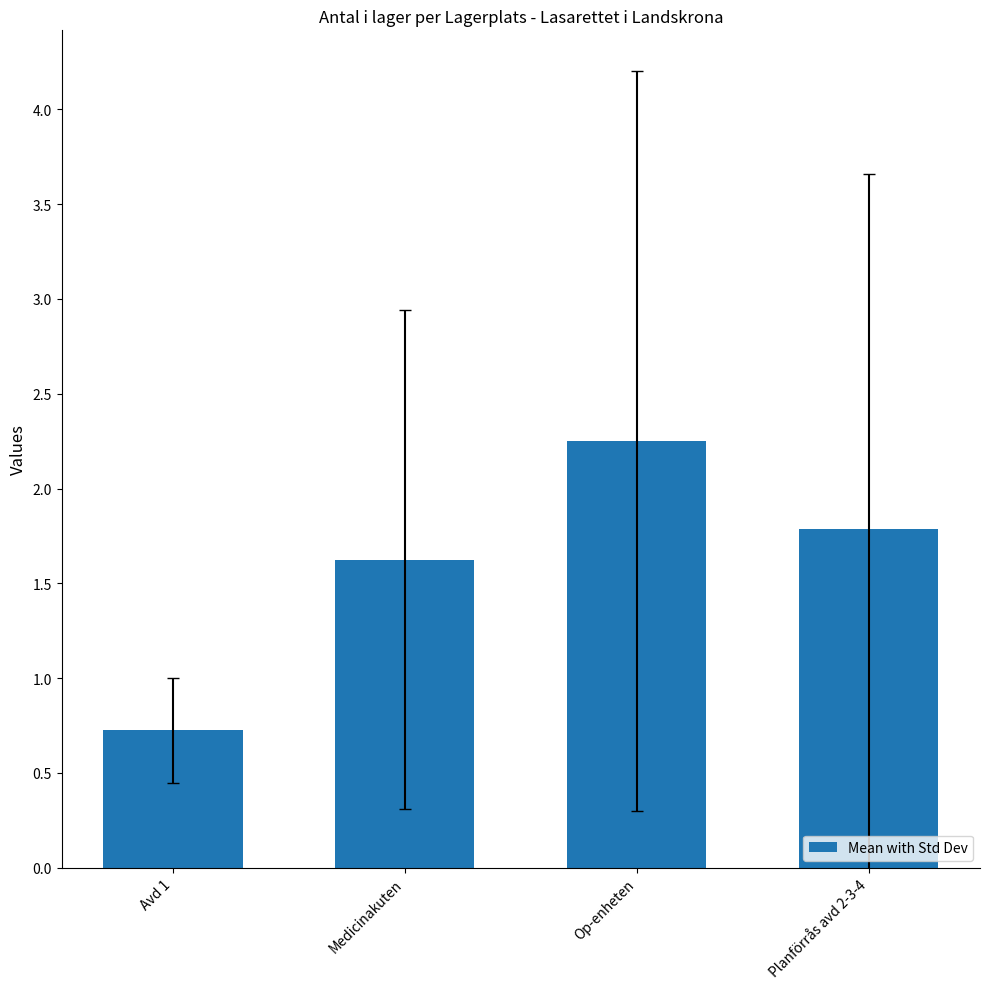

What is the average value?

1.6